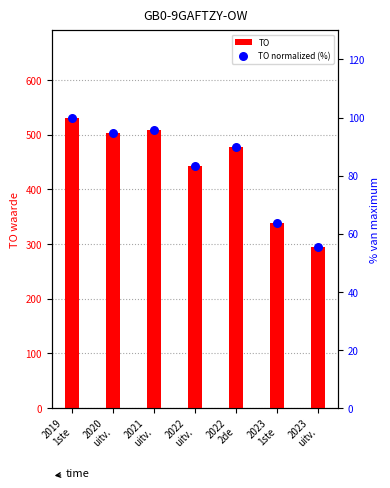

At which category is the sum across all series the highest?

2019
1ste